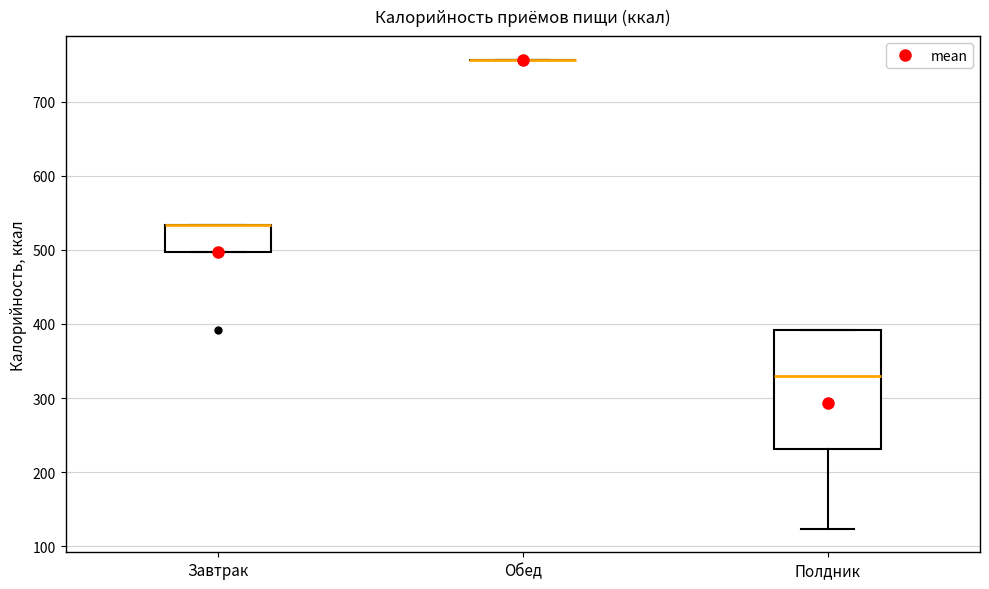

Reading left to right, transcribe this box plot: for each box, give where its median line is, the range the box spans, and where its two whiskers end, as read against the y-axis. The values are not printed on the chart, so give them approximately, as read against the axis.

Завтрак: median 530 (drawn on the box's upper edge), box 500 to 530, whiskers 500 to 530
Обед: box collapsed to a line at 760, whiskers 760 to 760
Полдник: median 330, box 230 to 390, whiskers 120 to 390